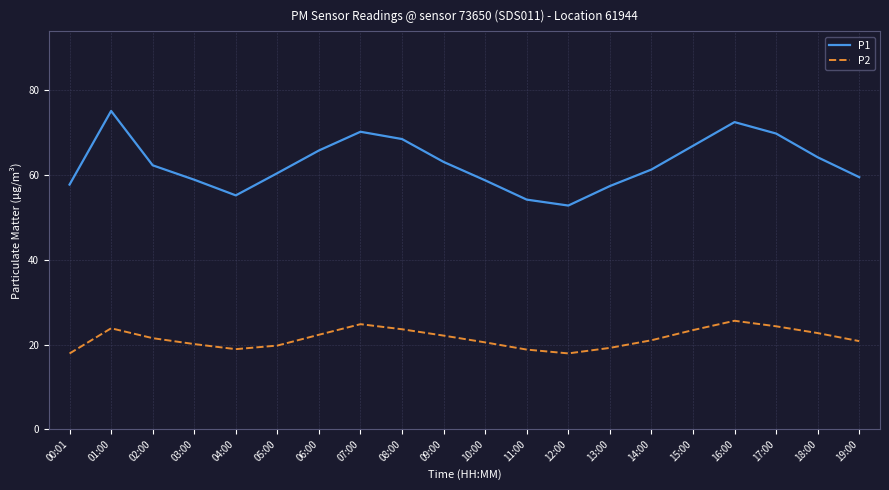

Between 01:00 and 09:00, which series saw the biggest shift?

P1